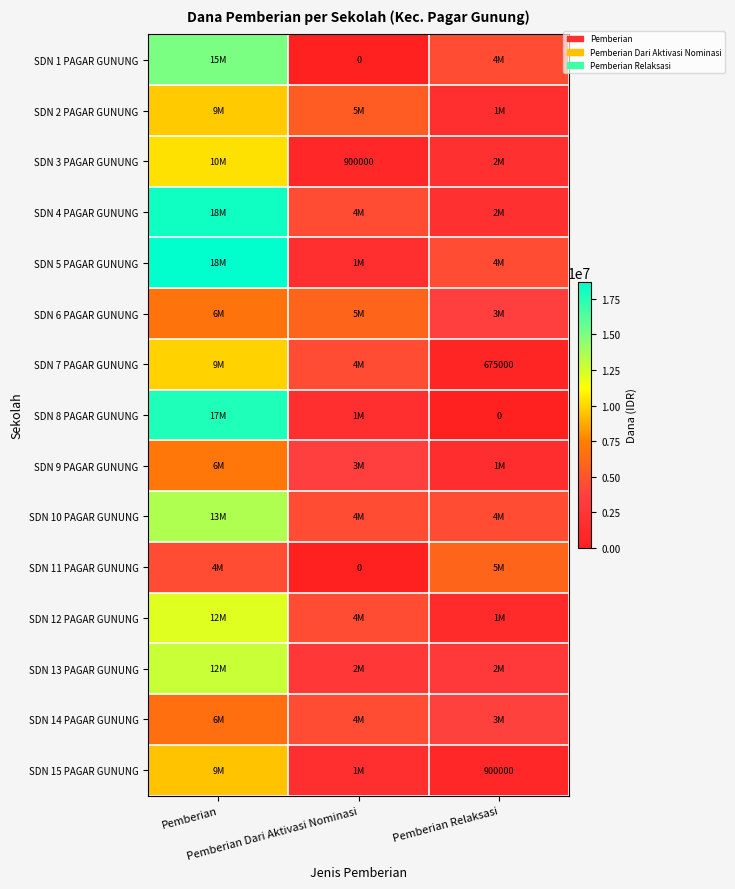

Which has a higher value, Pemberian Relaksasi or Pemberian?

Pemberian